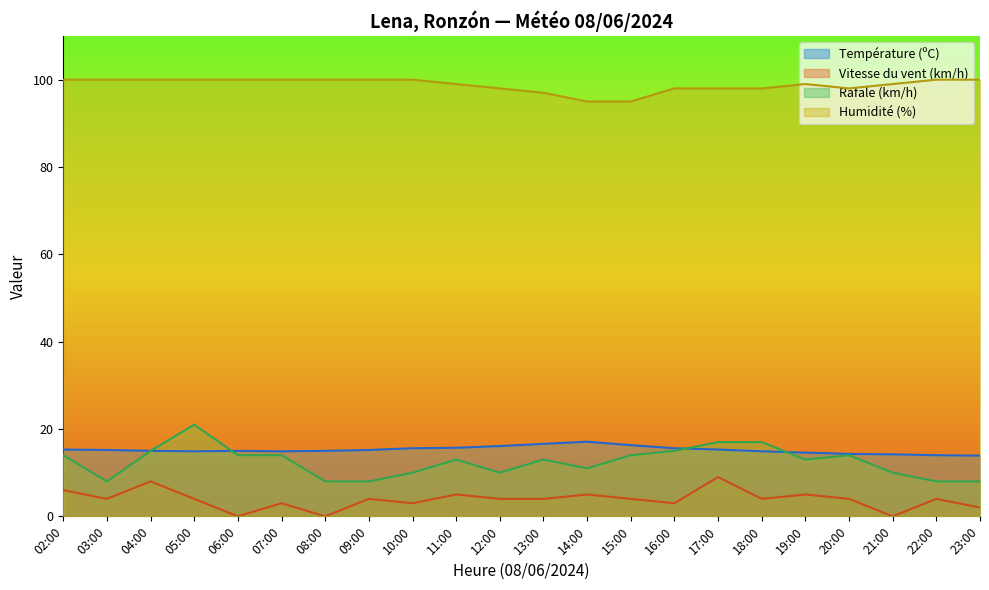

What is the difference between the highest and lowest values at 20:00?

94.0